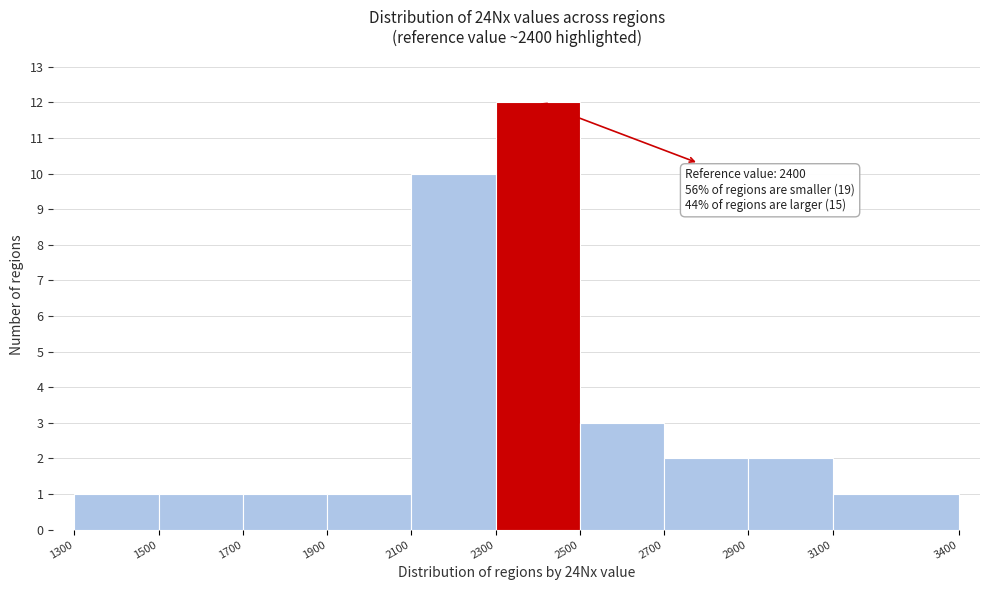

Which range on the x-axis has the tallest bar?

2300 to 2500